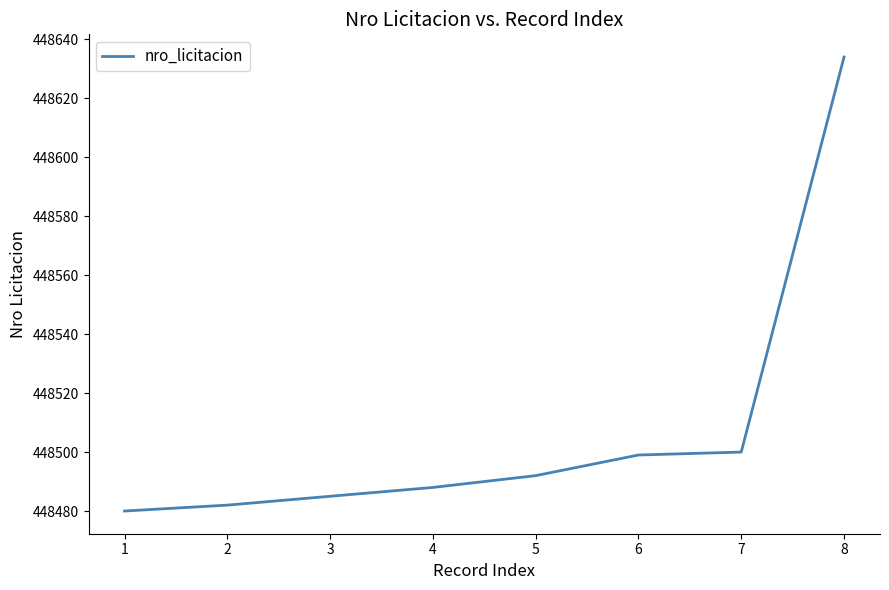

The chart shows a value of 256814 at 7. True or false?

False